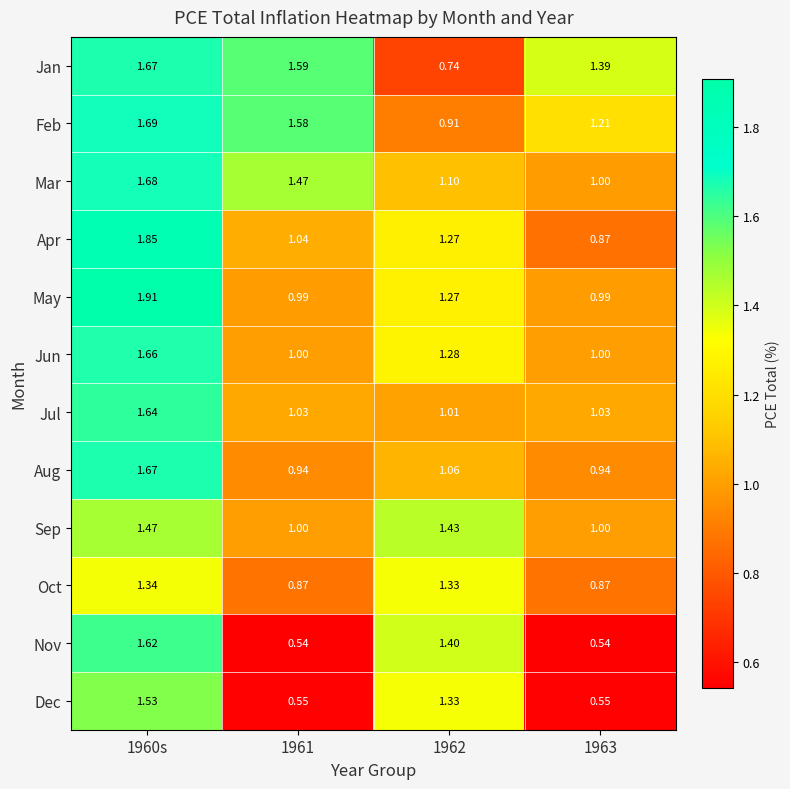

Is the value of Apr at 1962 greater than the value of Oct at 1962?

No